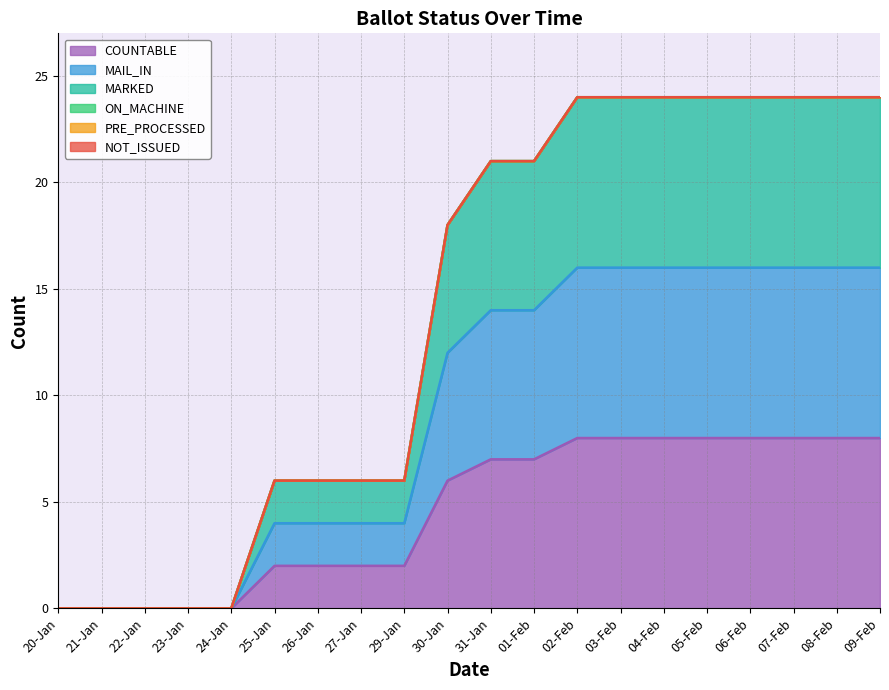

Which series has the widest spread of values?

MARKED